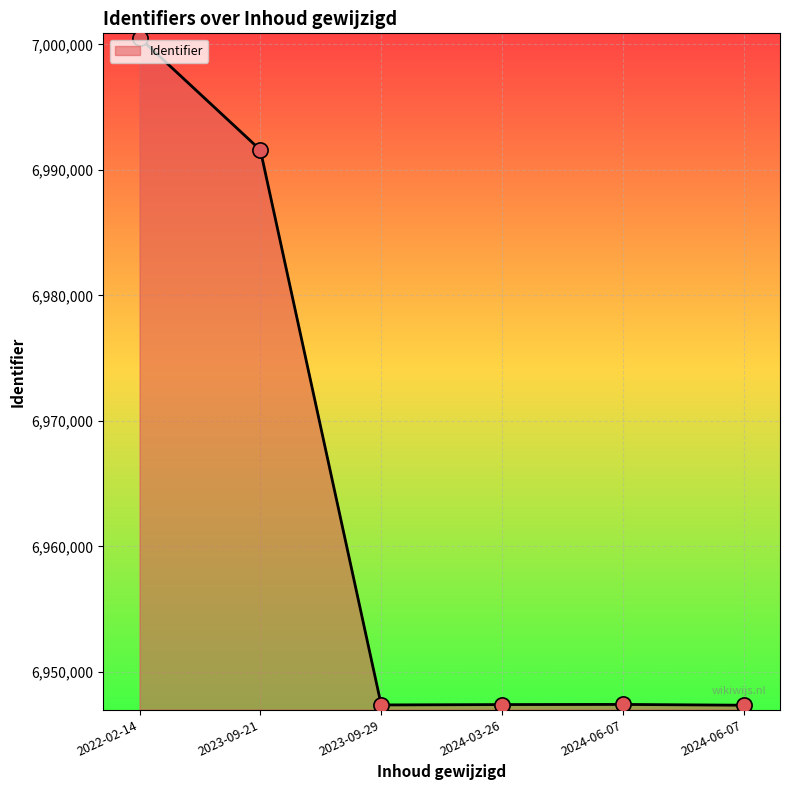

Approximately how many times larger is the value at 2023-09-29 compared to 2024-06-07?

1.0